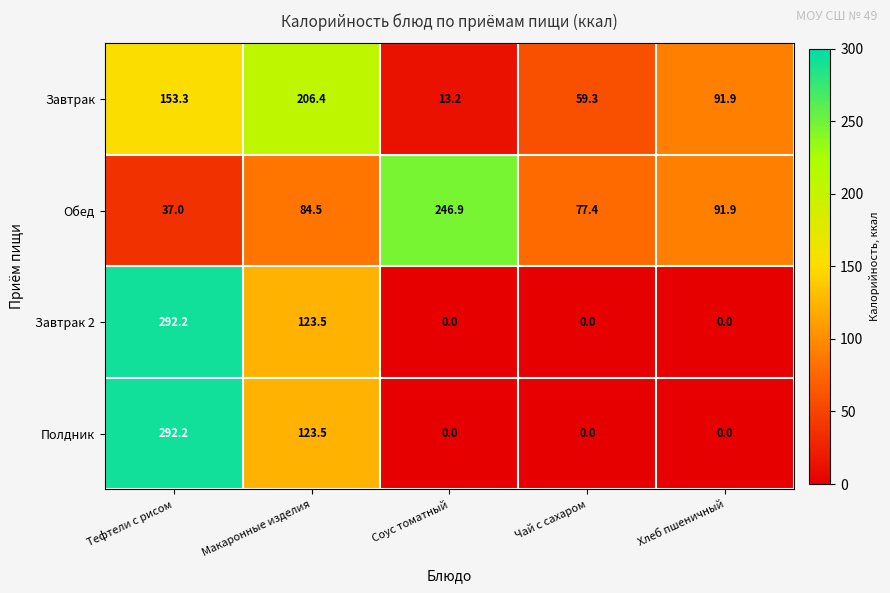

Read the Завтрак 2 value at Макаронные изделия.

123.5